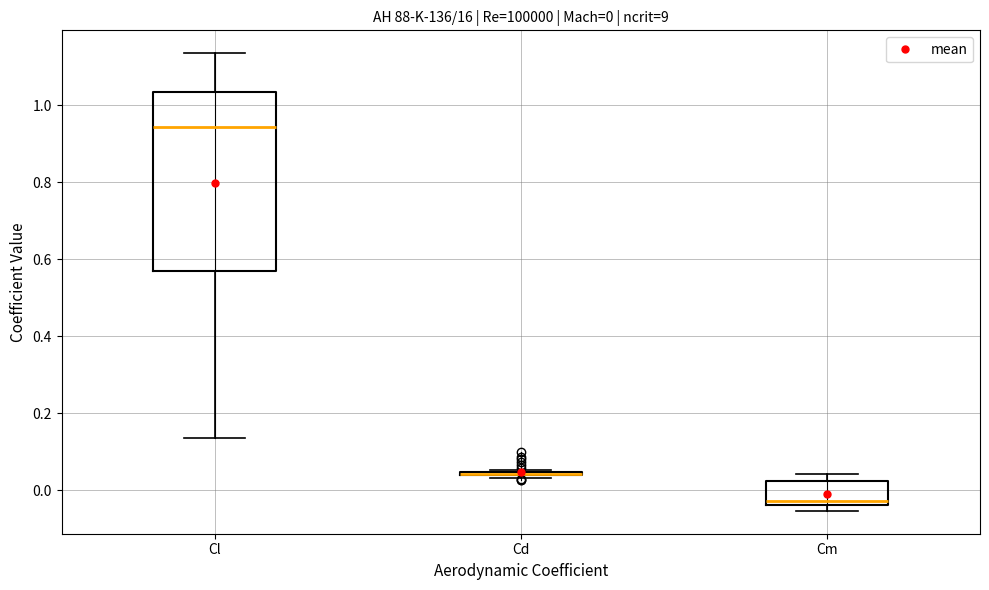

Which box is the tallest, from its lower edge to its upper edge?

Cl